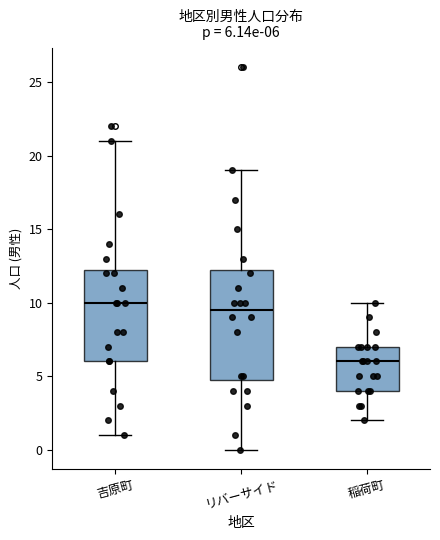

Which box's median line is the lowest?

稲荷町